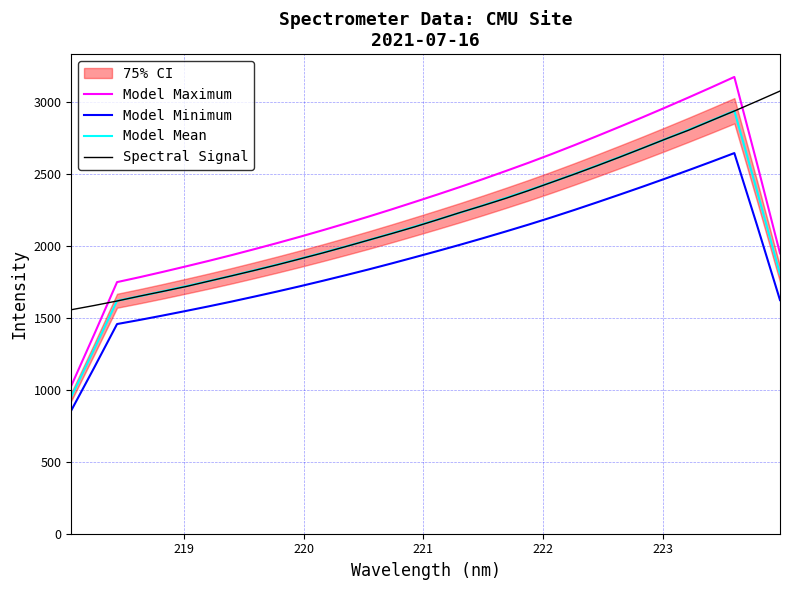

How many intersections are there between Spectral Signal and Model Maximum?

2